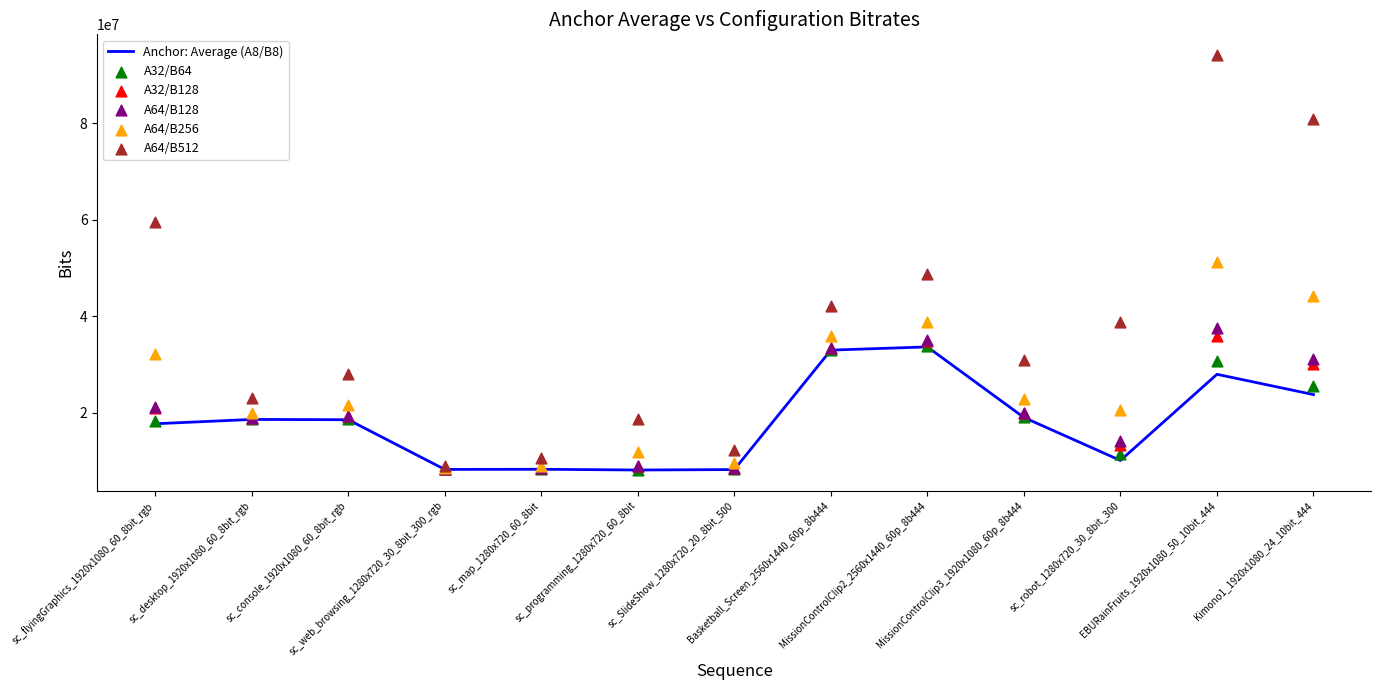

Which series has the largest total across all categories?

A64/B512